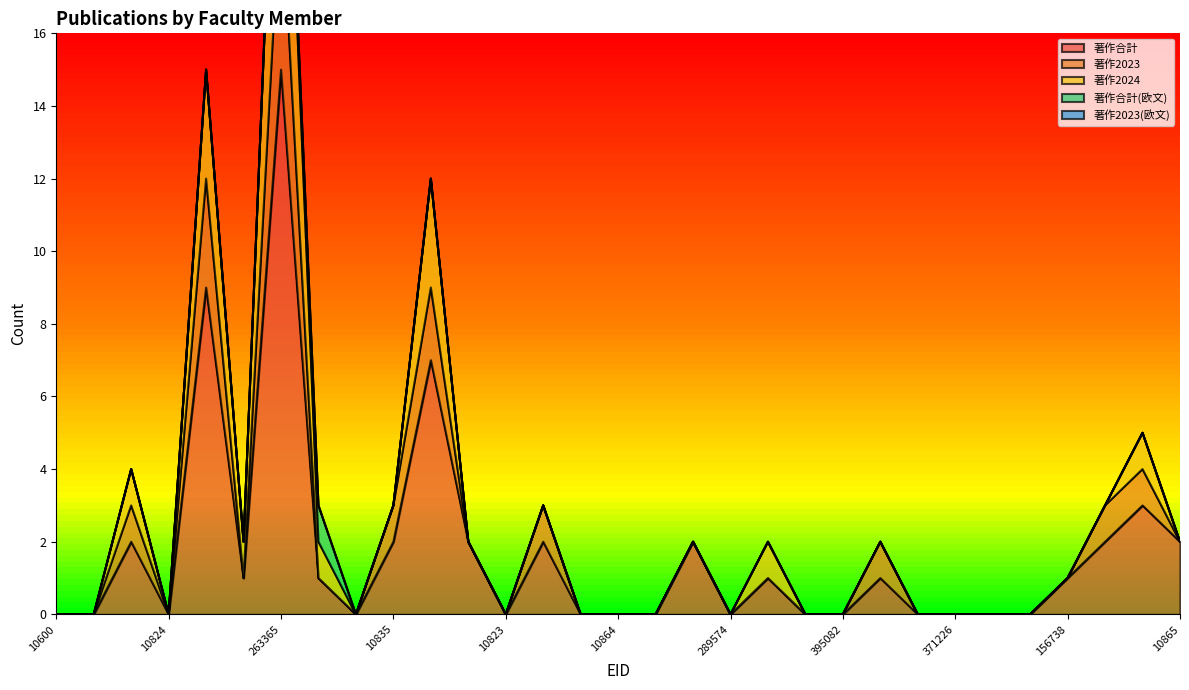

At which category does the chart reach its minimum across all series?

10600